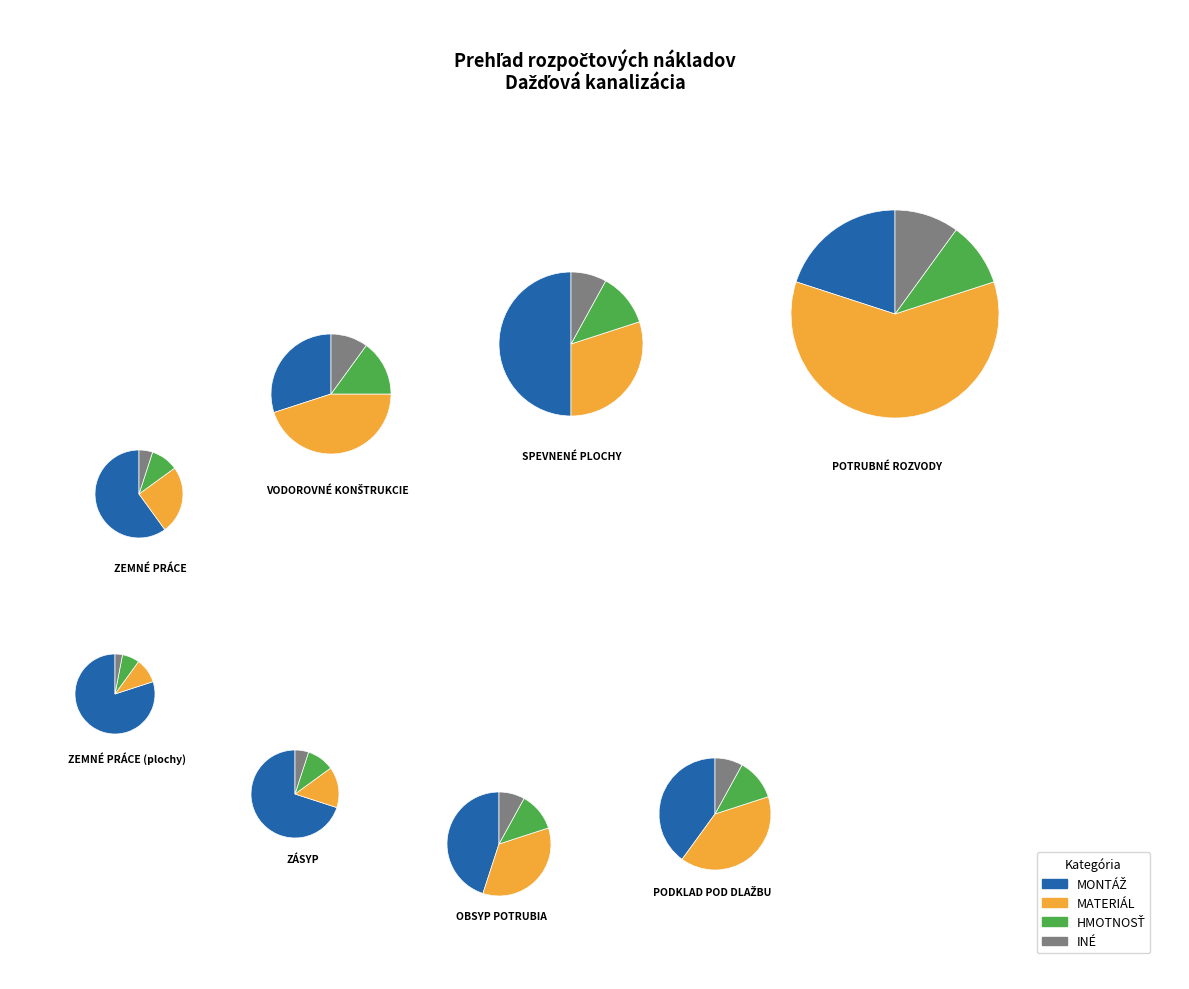

Which has a higher value, ZÁSYP or OBSYP POTRUBIA?

OBSYP POTRUBIA